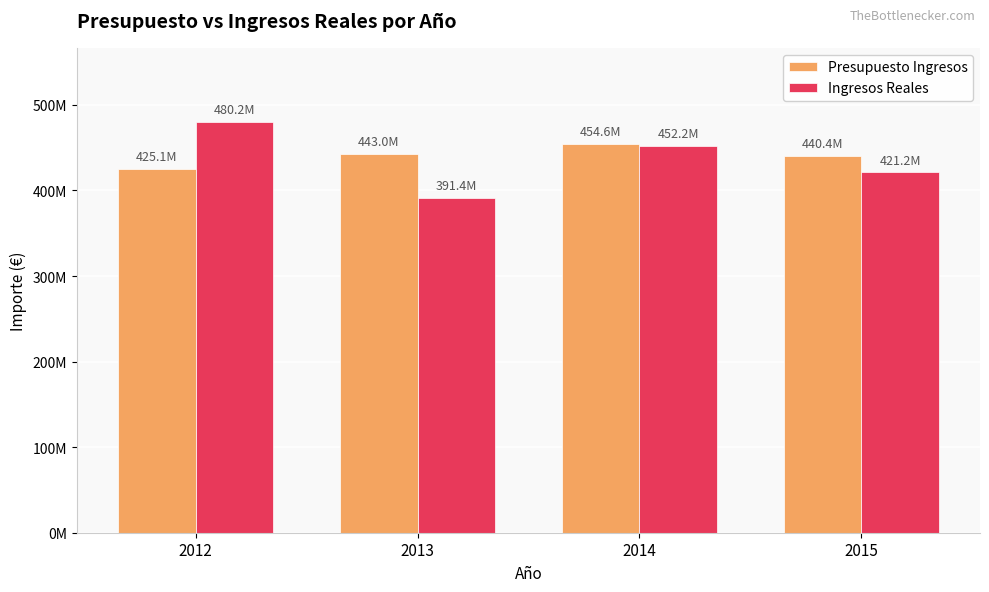

Between 2012 and 2014, which is larger?

2014